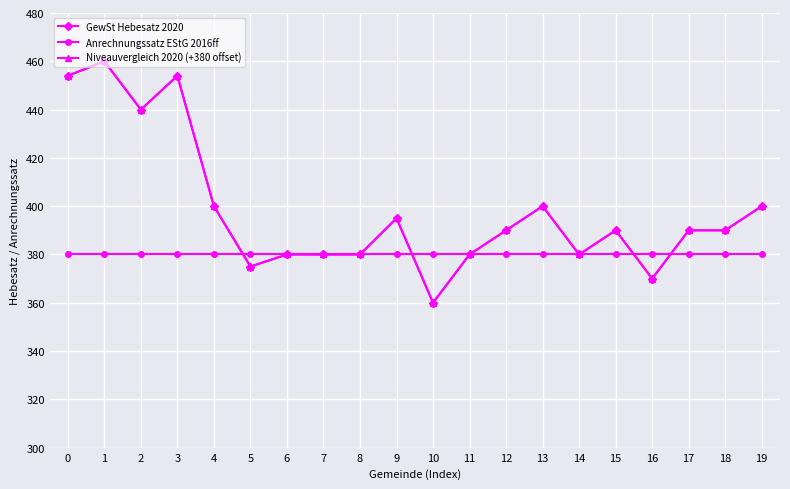

Does the chart have visible grid lines?

Yes